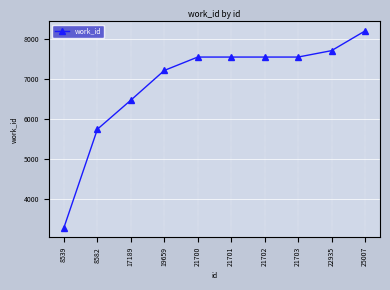

What is the change in value from 21700 to 22935?

+160